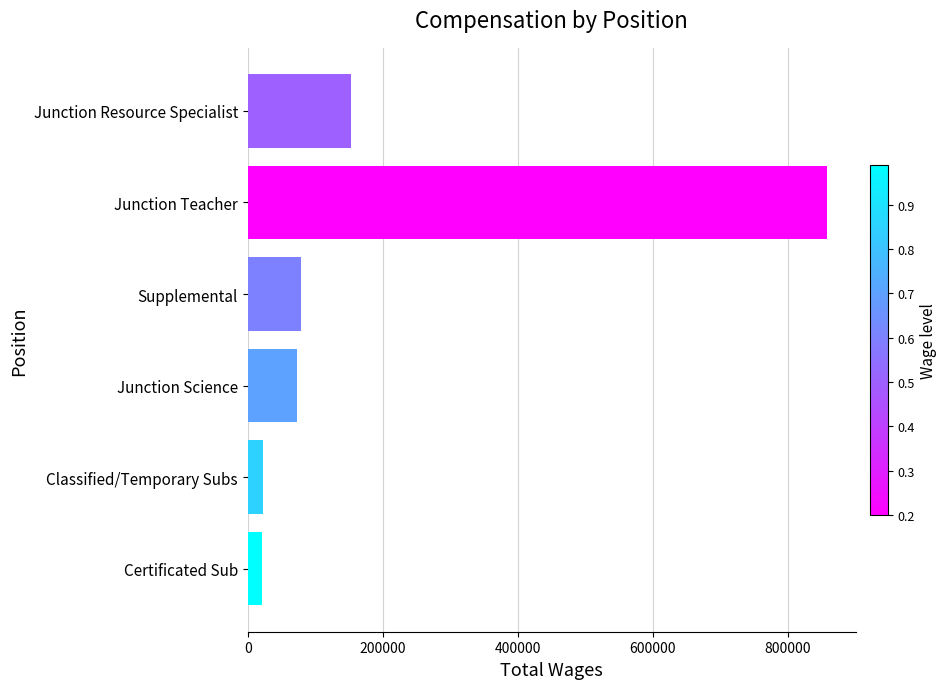

The chart shows a value of 79120 at Supplemental. True or false?

True